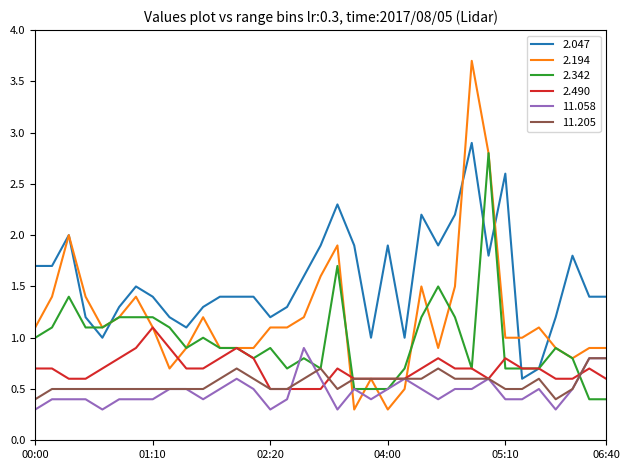

Which series has the largest range (max minus min)?

2.194